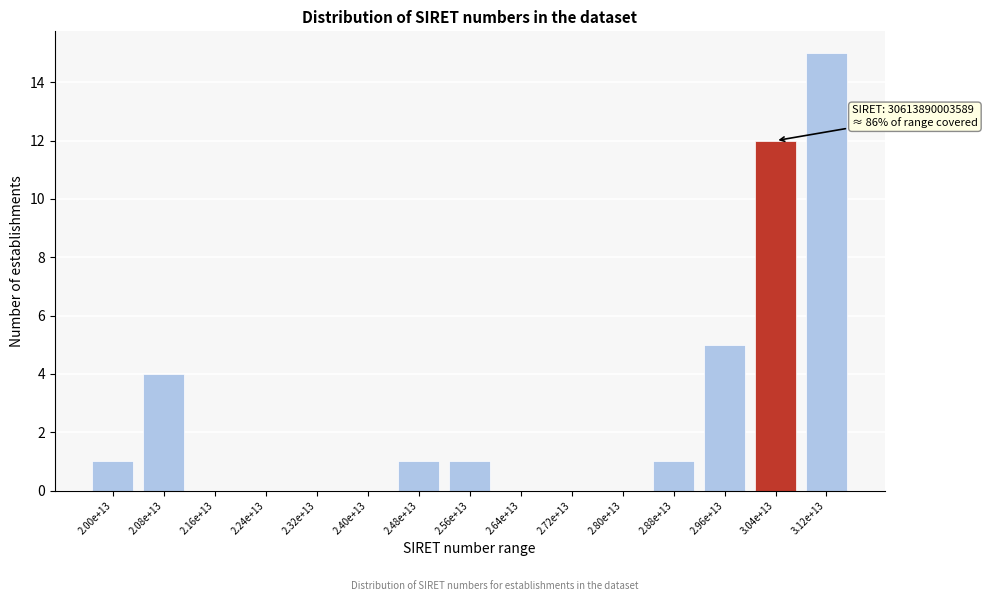

Reading right to left, extract all data points from this chart.

3.12e+13=15	3.04e+13=12	2.96e+13=5	2.88e+13=1	2.80e+13=0	2.72e+13=0	2.64e+13=0	2.56e+13=1	2.48e+13=1	2.40e+13=0	2.32e+13=0	2.24e+13=0	2.16e+13=0	2.08e+13=4	2.00e+13=1